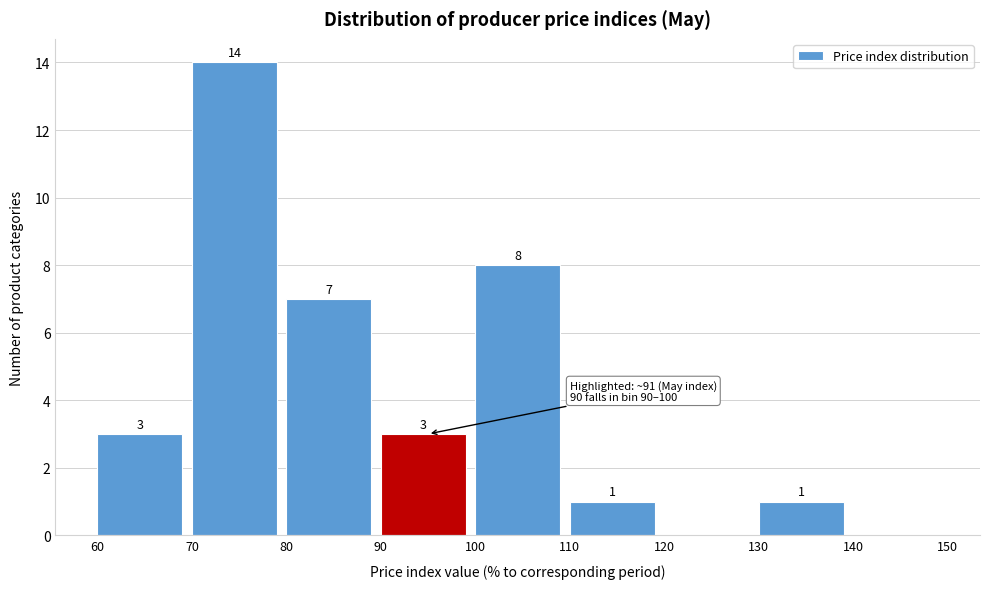

Over which range of the x-axis is the bar tallest?

70 to 80